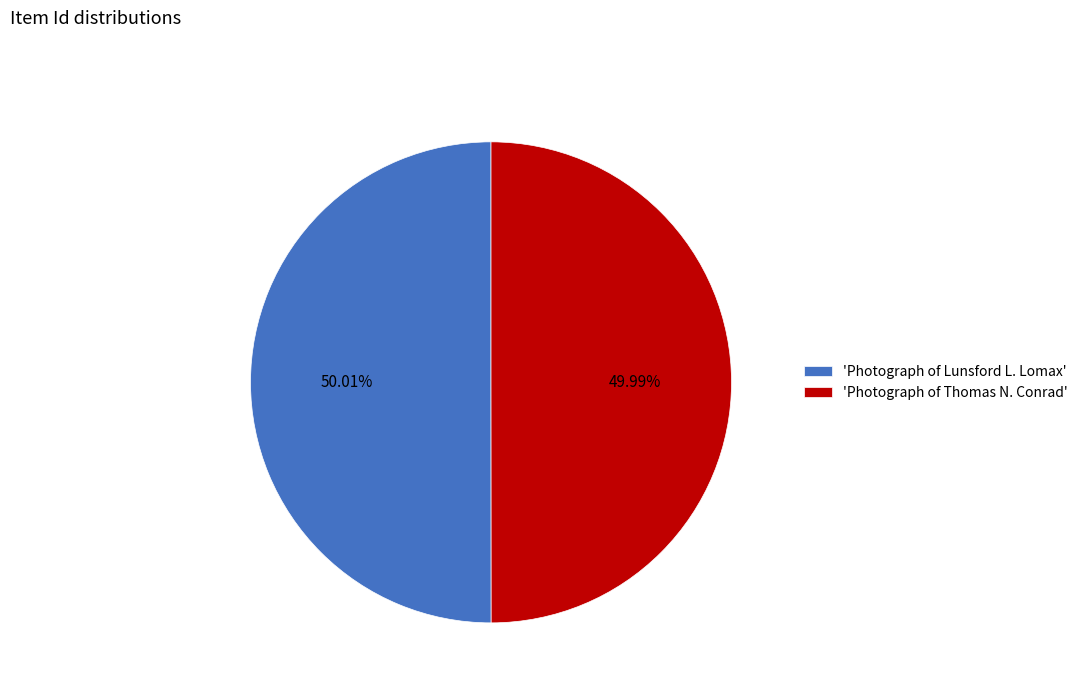

Approximately how many times larger is the value at 'Photograph of Lunsford L. Lomax' compared to 'Photograph of Thomas N. Conrad'?

1.0